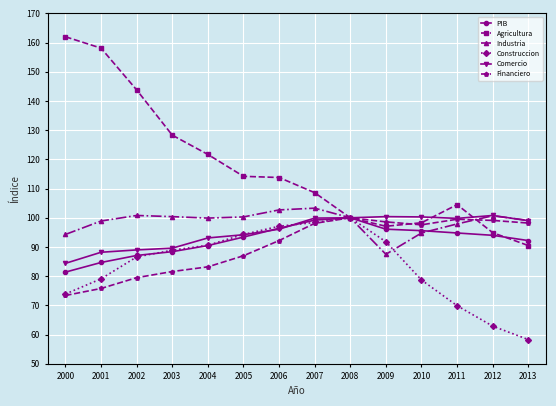

What is the difference between the Comercio values at 2012 and 2003?

11.2